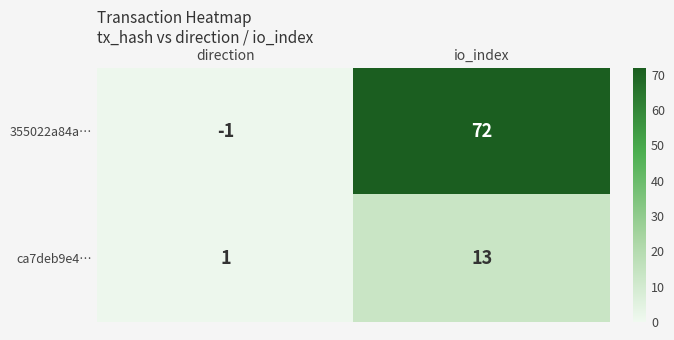

How many values in 355022a84a… are below zero?

1